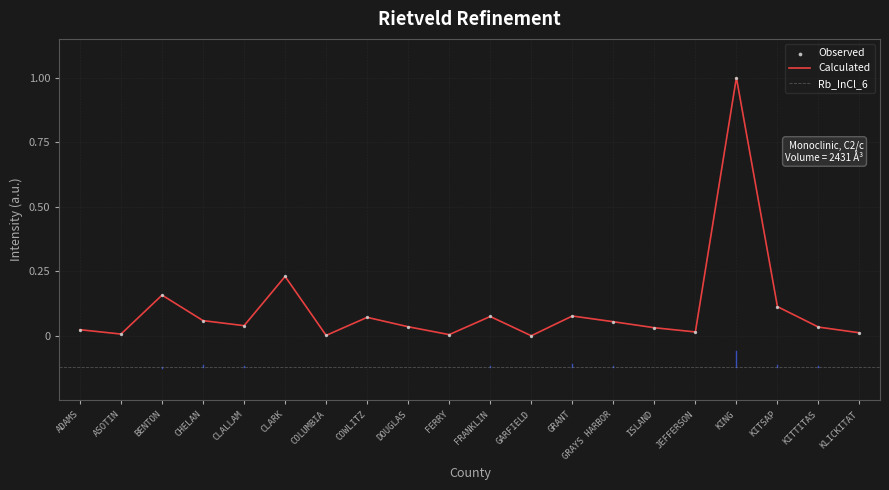

What is the change in value from COLUMBIA to KING?

+1.0